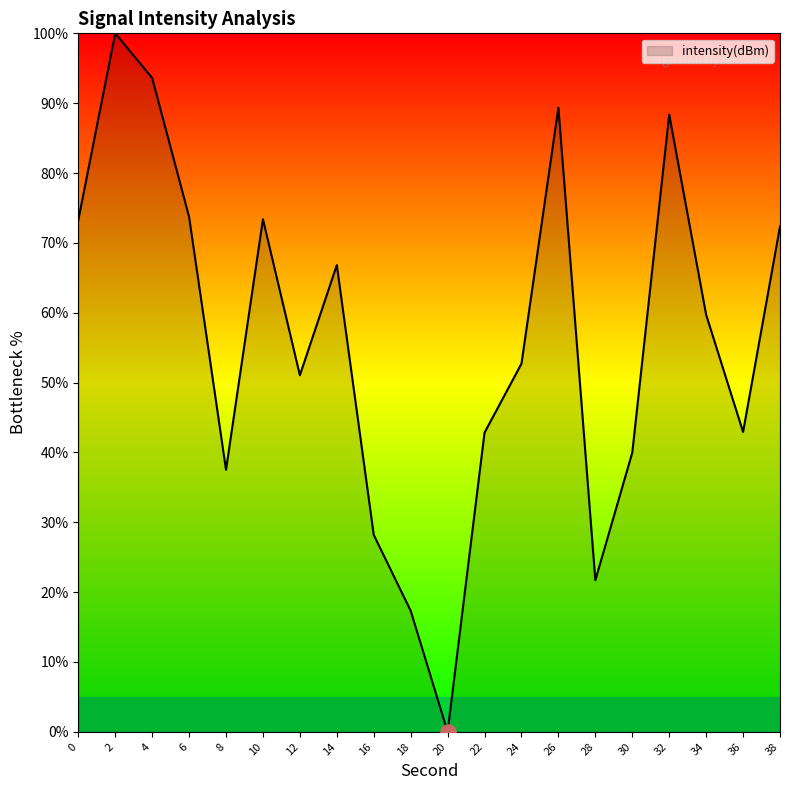

What is the change in value from 2 to 8?

-62.5